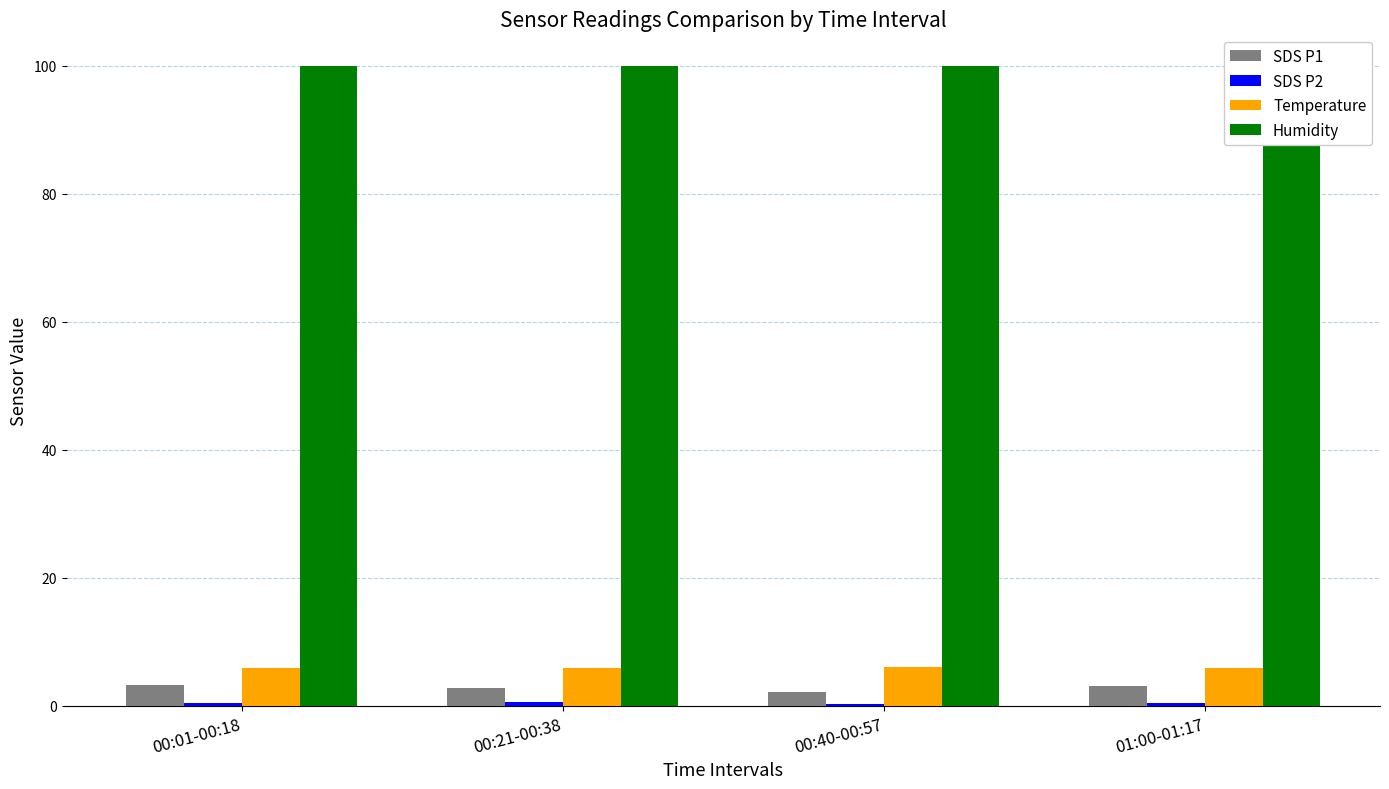

Which has a higher value, 00:01-00:18 or 00:40-00:57?

00:01-00:18